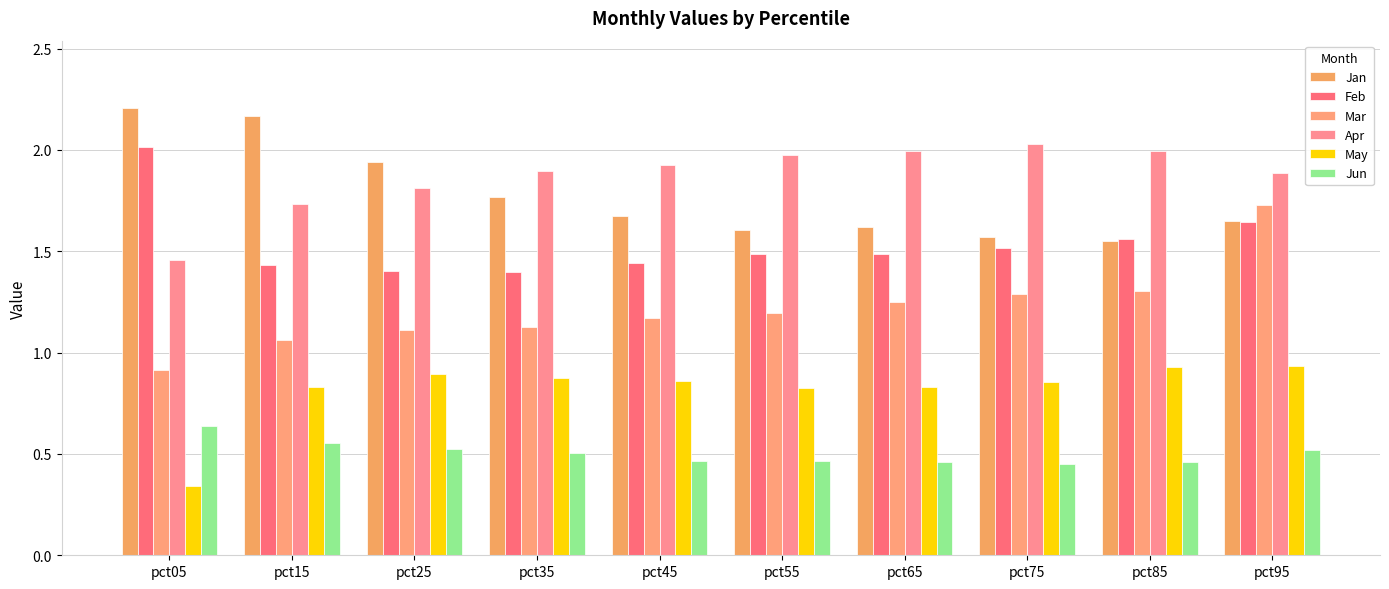

Are the bars grouped side by side (vs. stacked)?

Yes